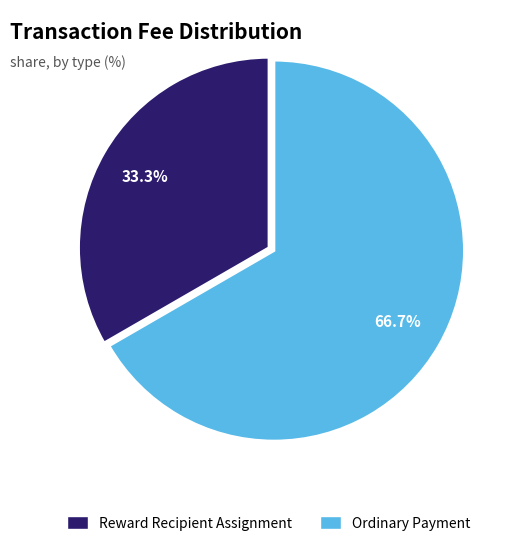

Which category has the smallest portion of the pie?

Reward Recipient Assignment